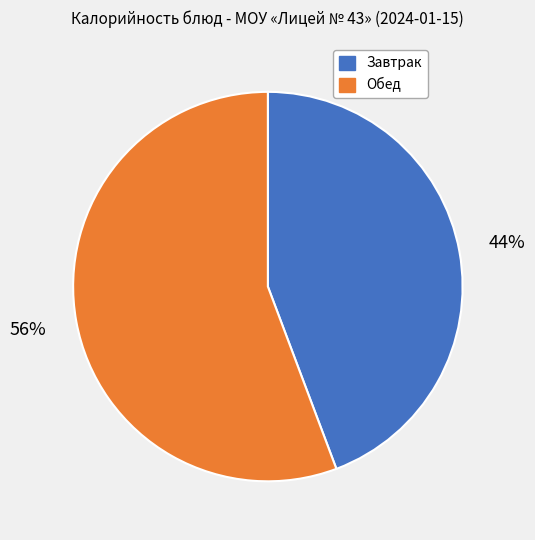

Is there a majority slice in this chart?

Yes